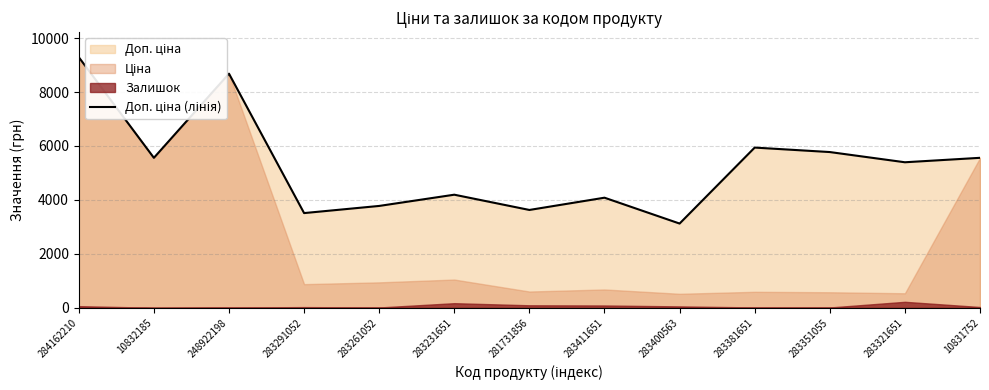

Does the chart have visible grid lines?

Yes